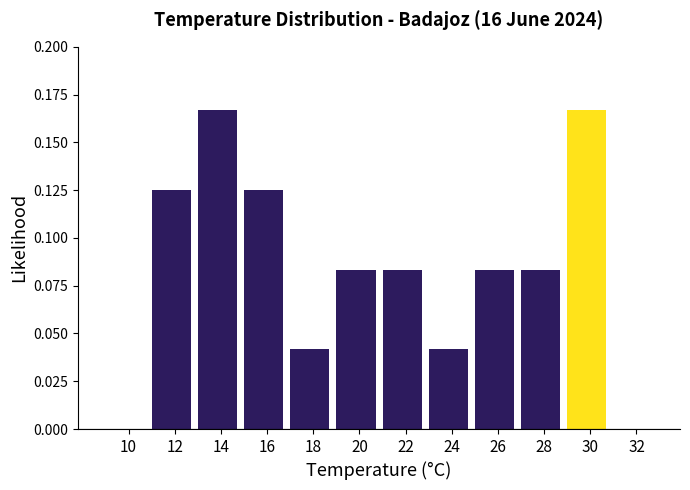

Between 28 and 24, which is larger?

28